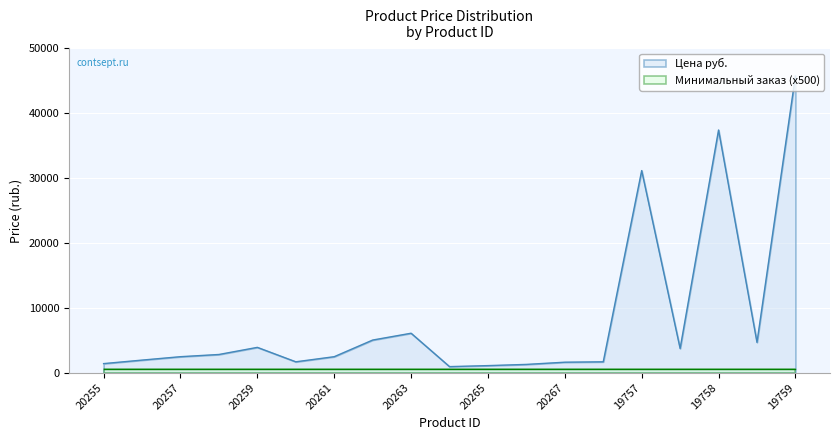

What is the sum of the values at 19759 and 20260?

47429.0